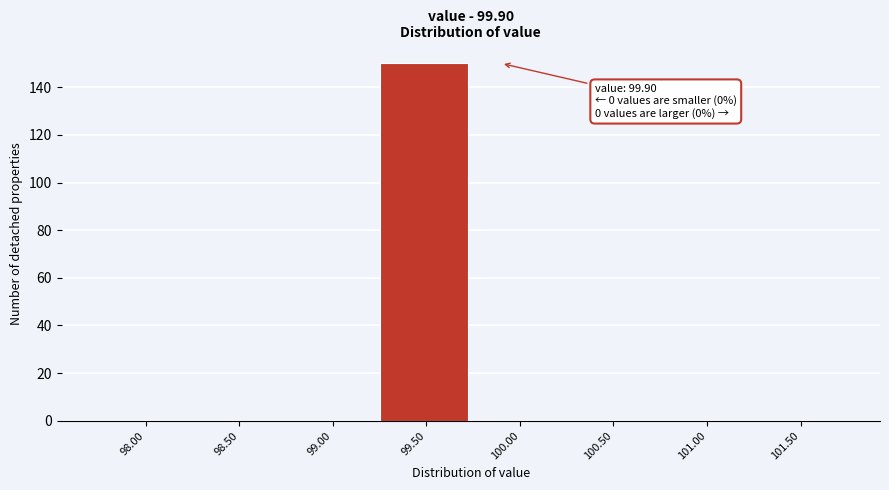

Reading right to left, what are all the values shown in this chart?

101.50=0	101.00=0	100.50=0	100.00=0	99.50=150	99.00=0	98.50=0	98.00=0